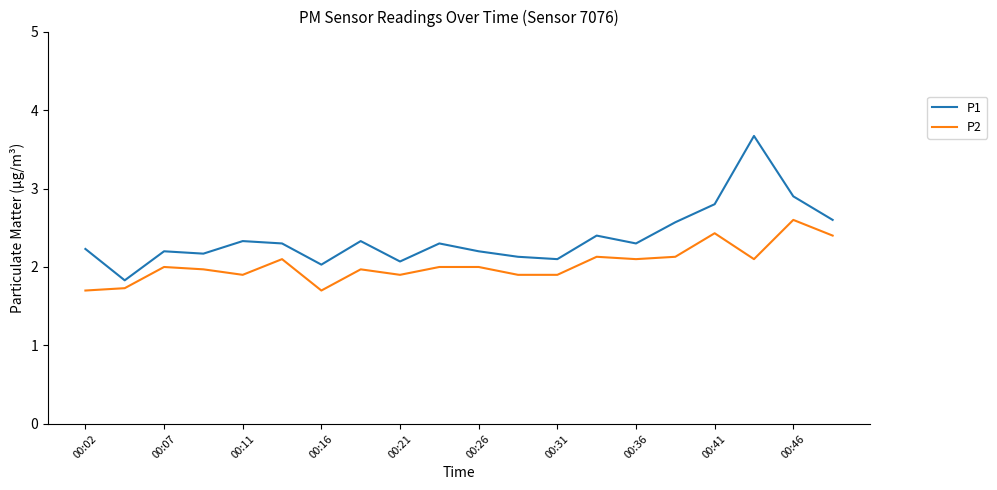

True or false: P1 and P2 intersect in this chart.

False